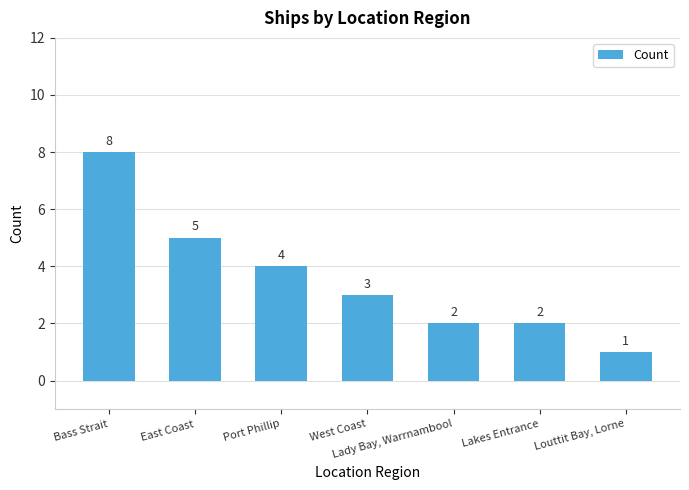

Is it true that the value at East Coast is 8?

False